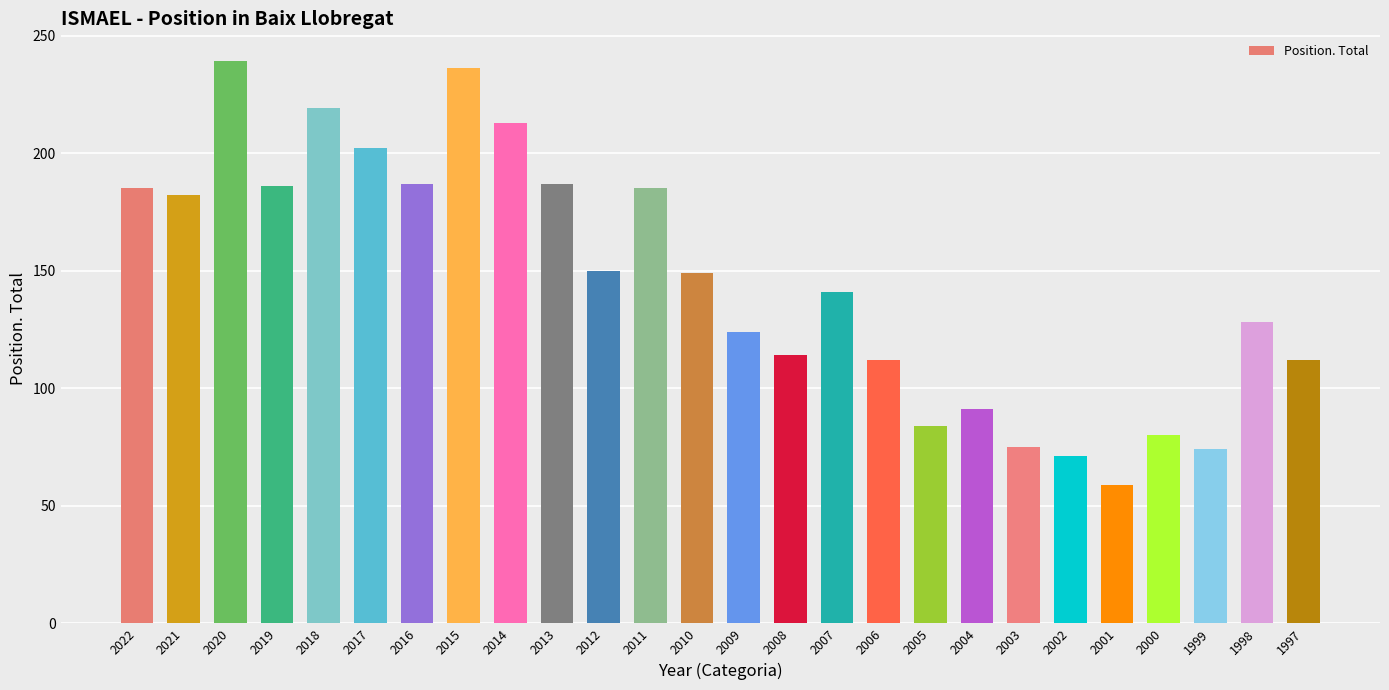

What is the change in value from 2018 to 2012?

-69